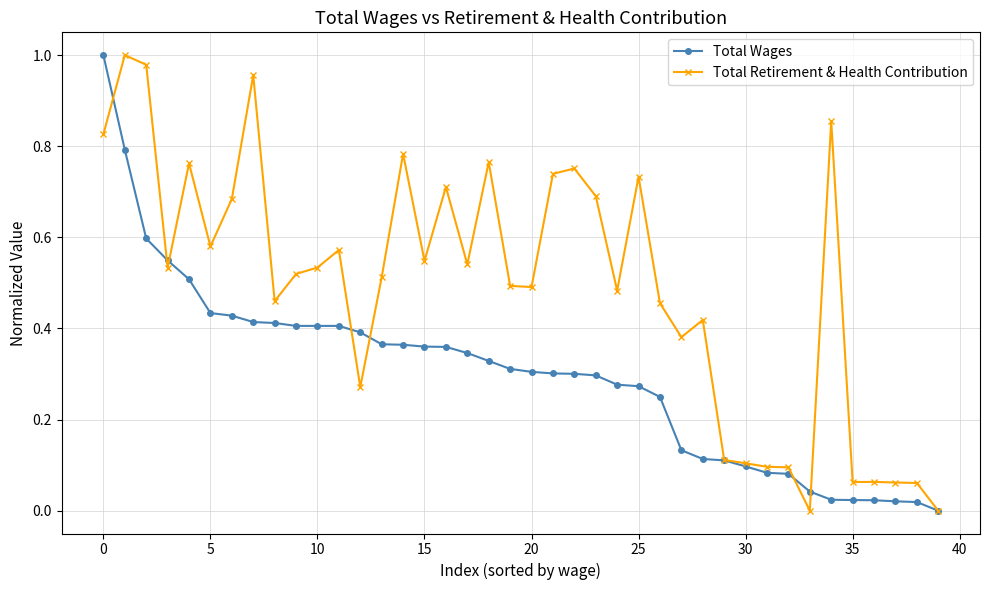

Which series has the largest total across all categories?

Total Retirement & Health Contribution